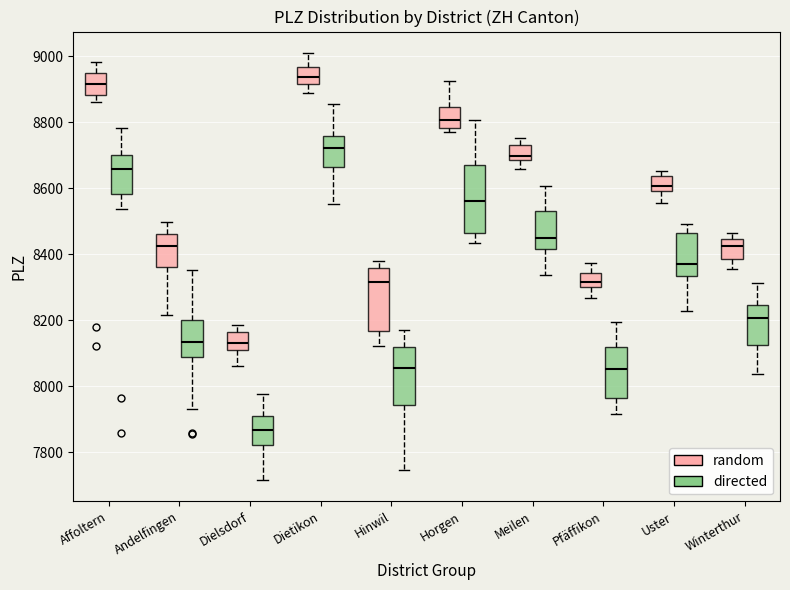

Which box has the lowest median line?

Dielsdorf (directed)